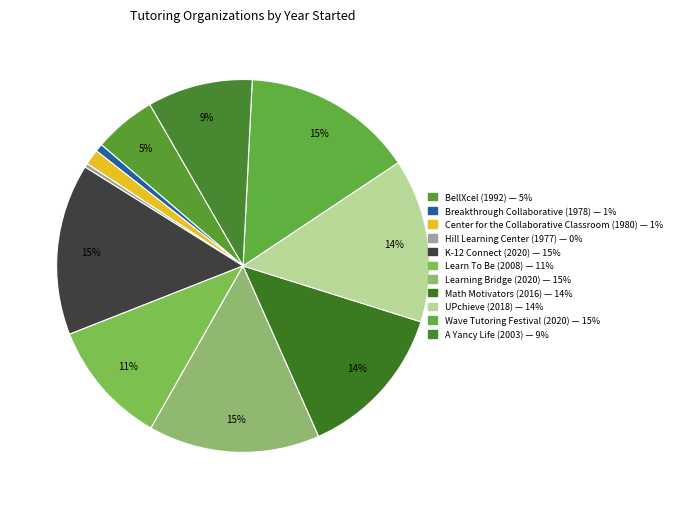

How many segments does this pie chart have?

11